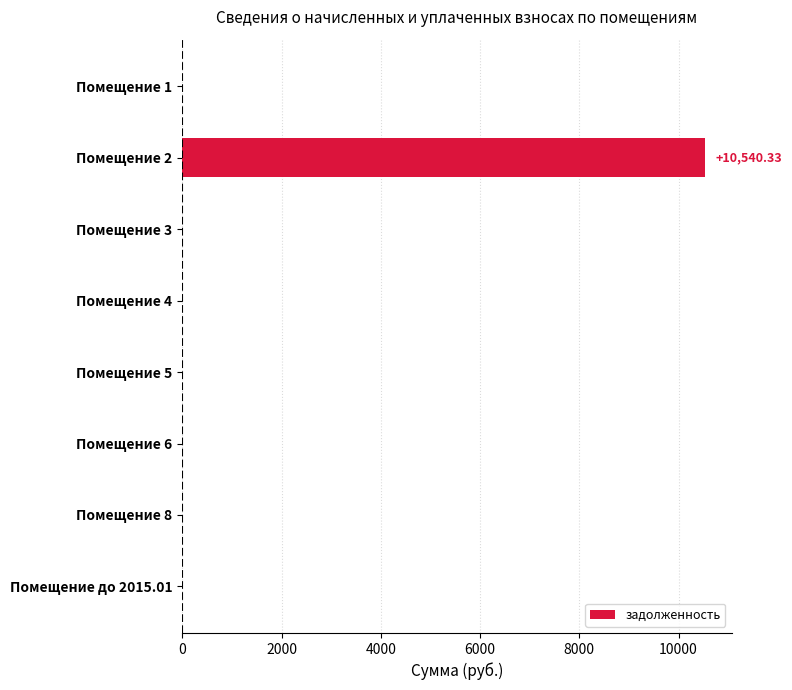

What is the sum of all values?

10540.3